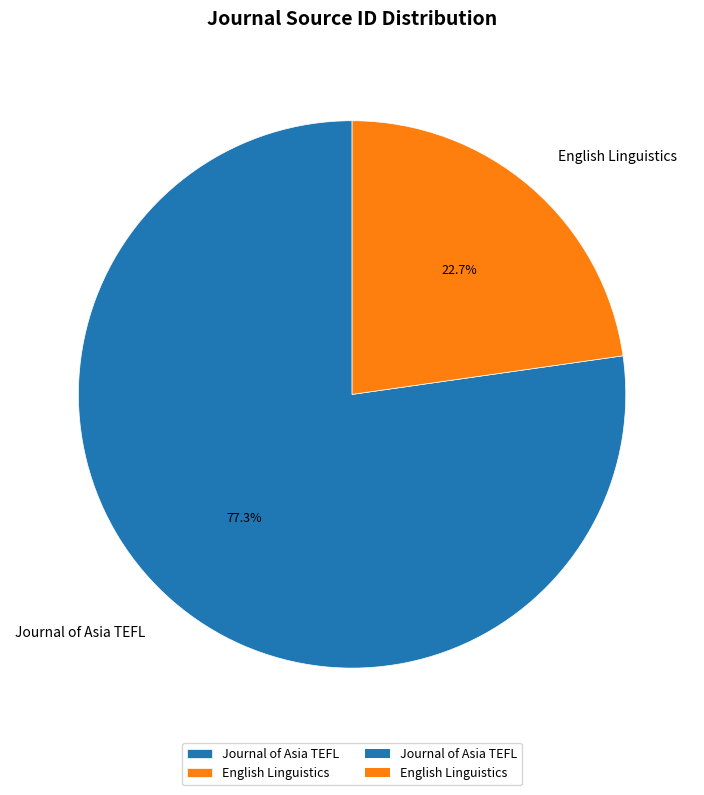

Which has a higher value, English Linguistics or Journal of Asia TEFL?

Journal of Asia TEFL